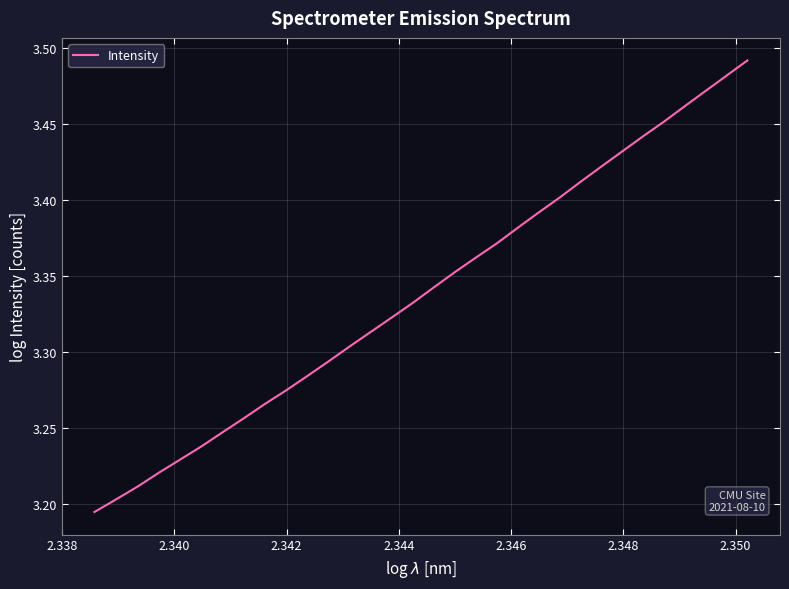

What is the sum of all values?

106.9